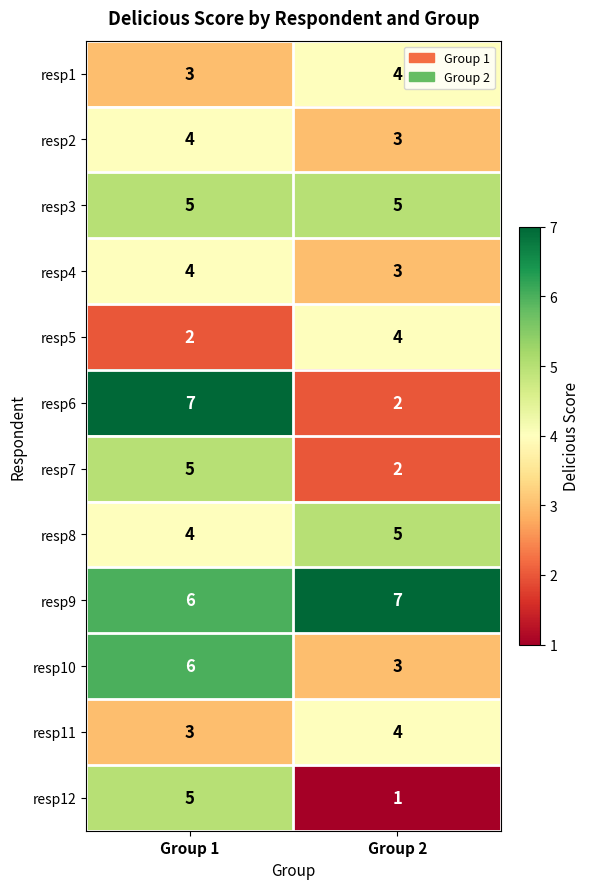

Is it true that resp1 equals 4 at Group 2?

True